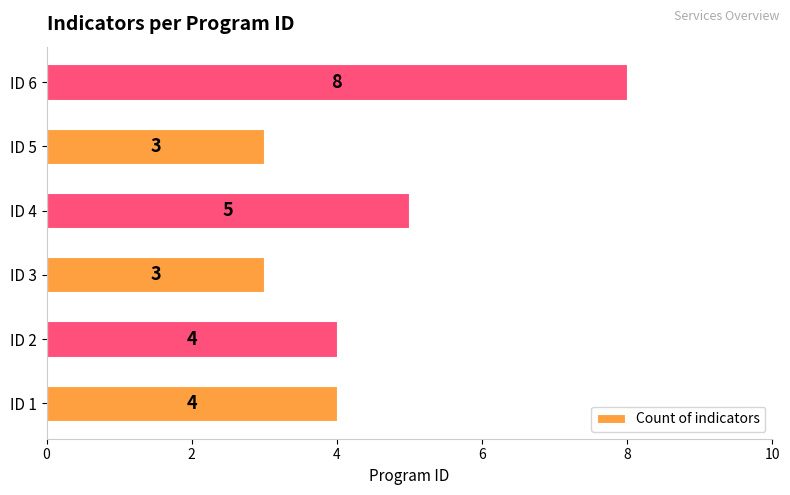

Approximately how many times larger is the value at ID 1 compared to ID 5?

1.3